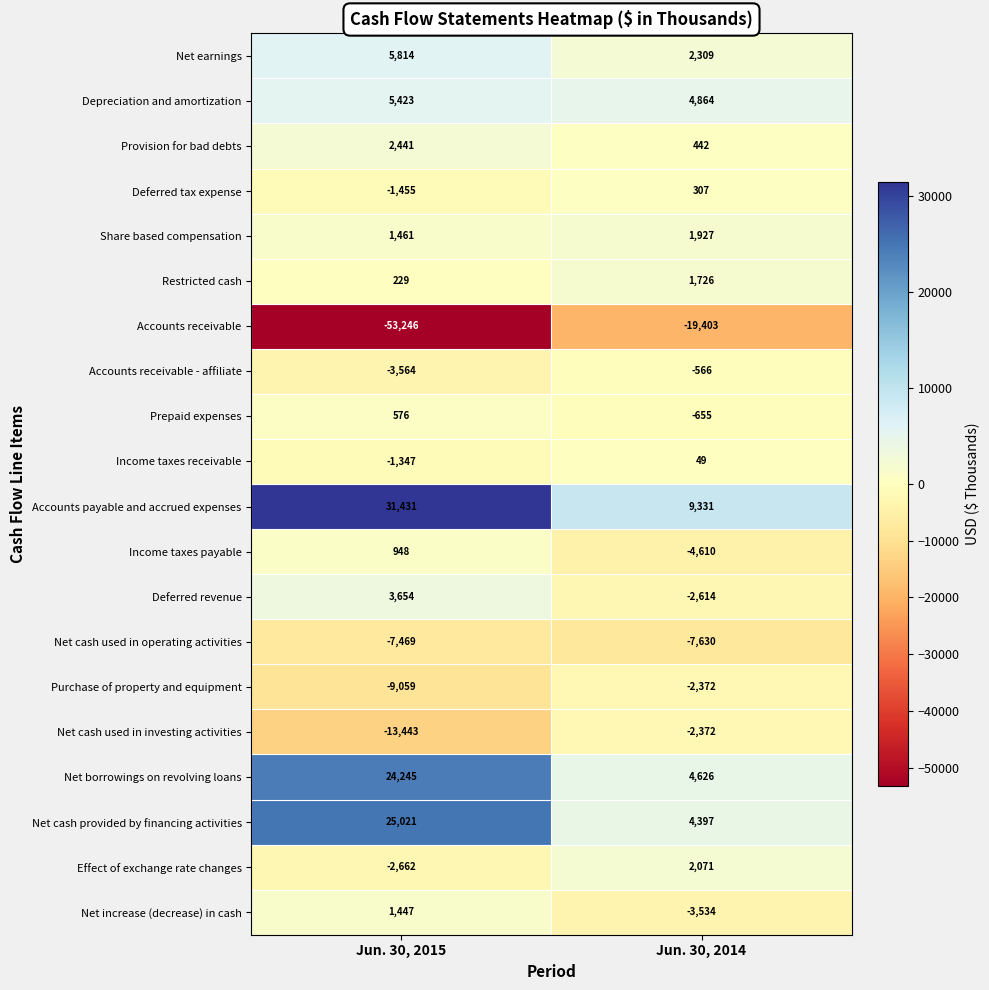

At which category is the sum across all series the highest?

Jun. 30, 2015